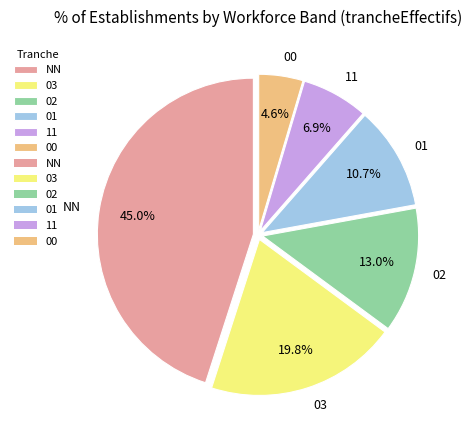

To the nearest percent, what is the difference between the 00 and 02 slice percentages?

8%